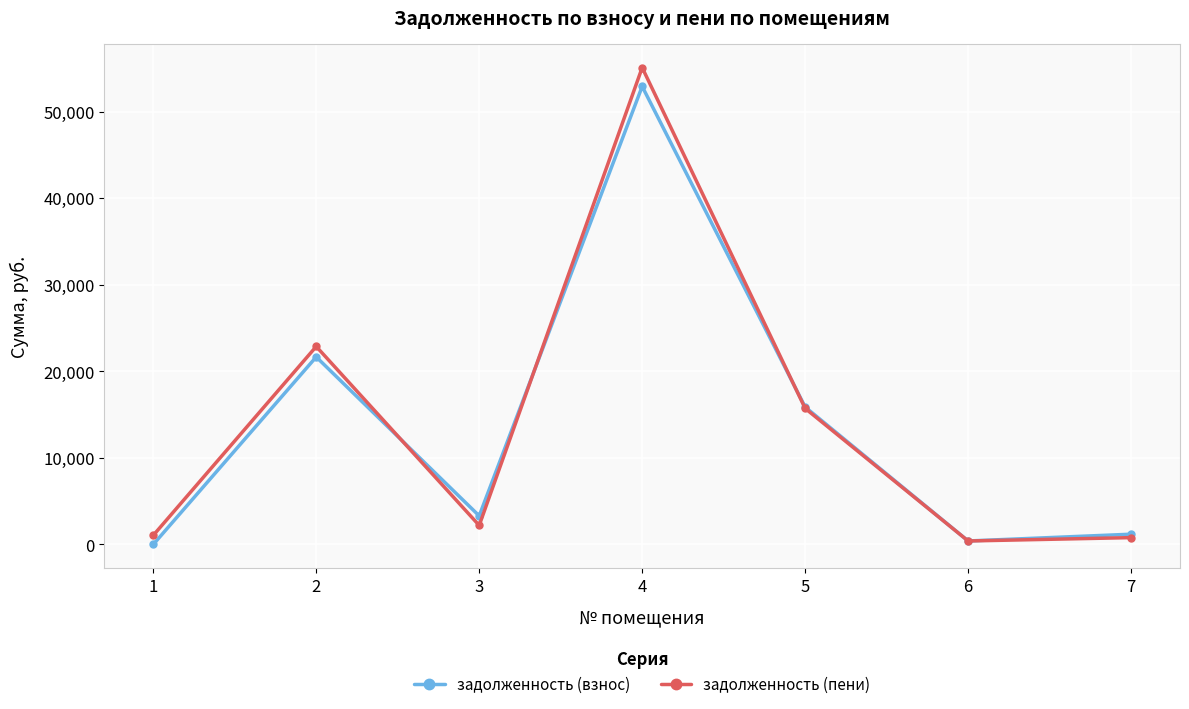

How many lines are shown in the chart?

2